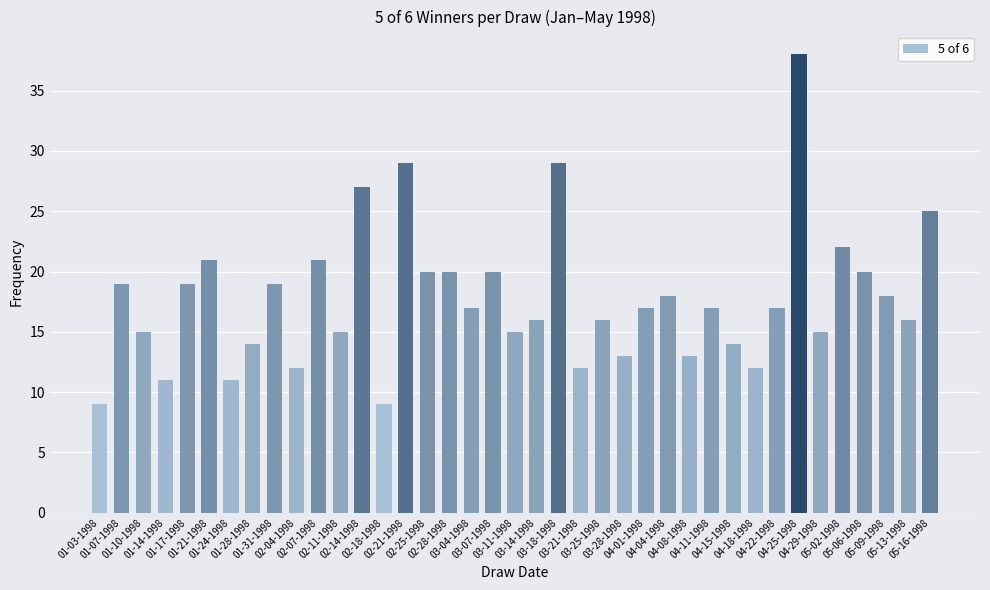

The chart shows a value of 11 at 01-21-1998. True or false?

False